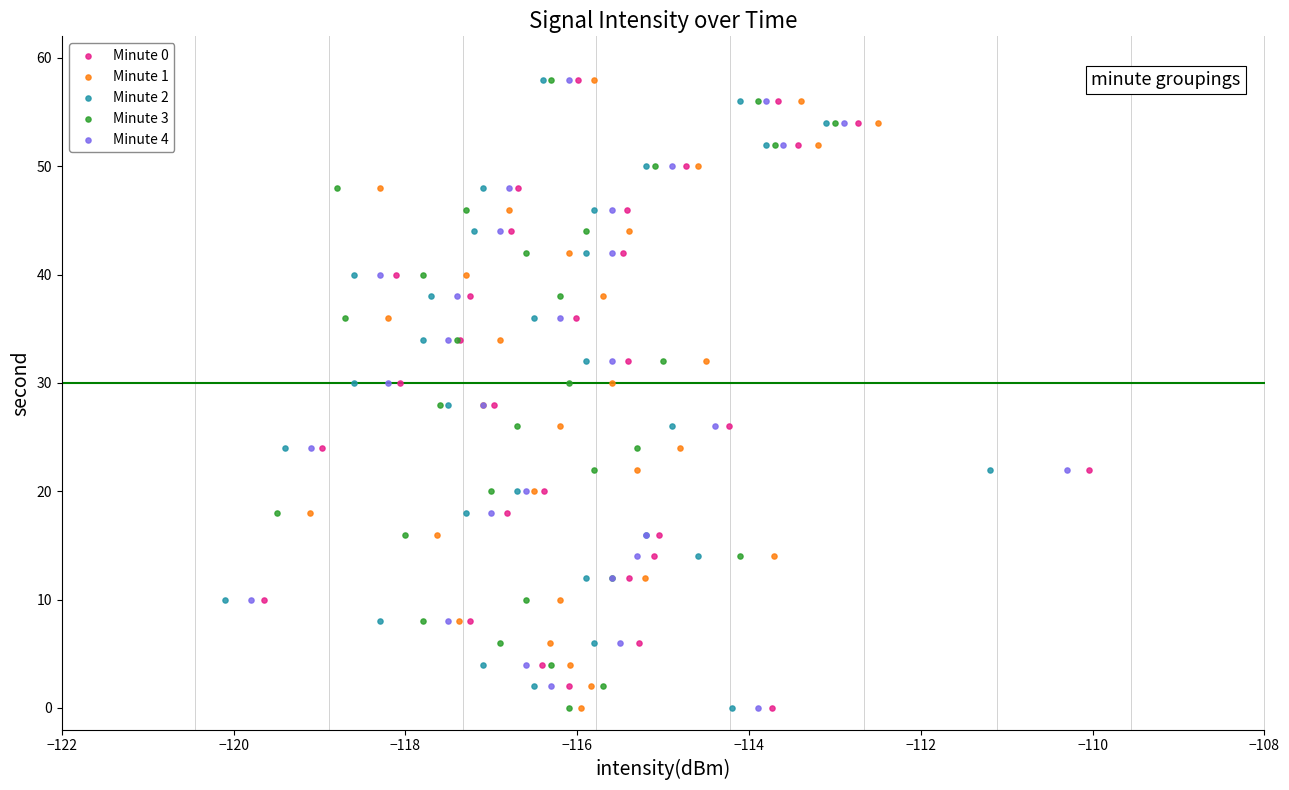

What are all the series names shown in the legend?

Minute 0, Minute 1, Minute 2, Minute 3, Minute 4